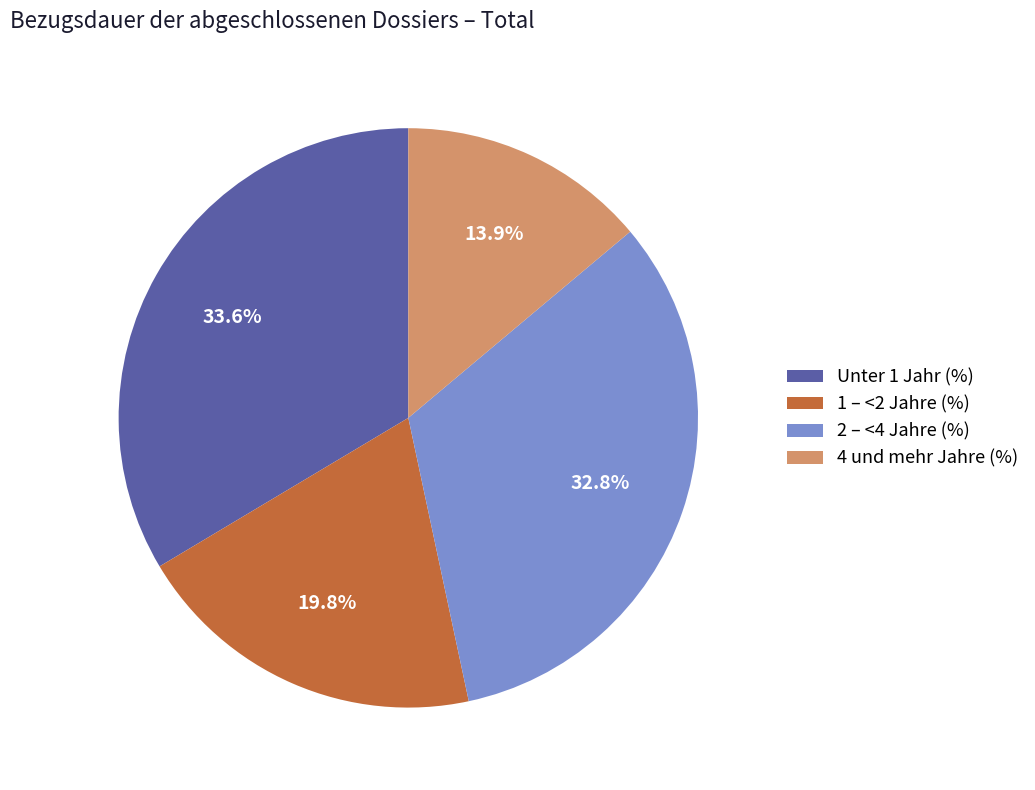

How many slices are in this pie chart?

4